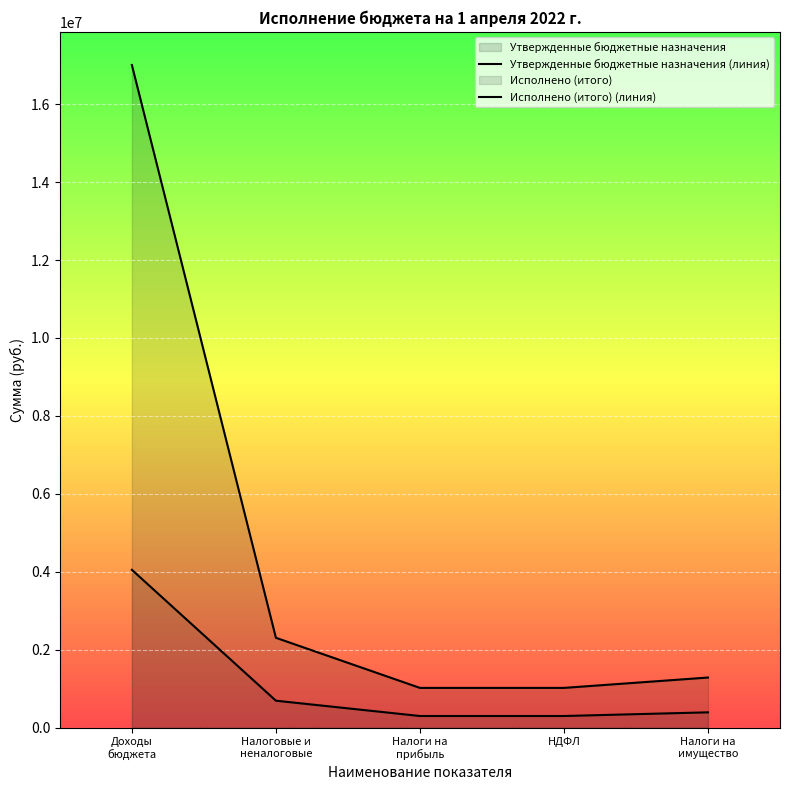

True or false: Исполнено (итого) (линия) has more than 1 interior local peaks.

False